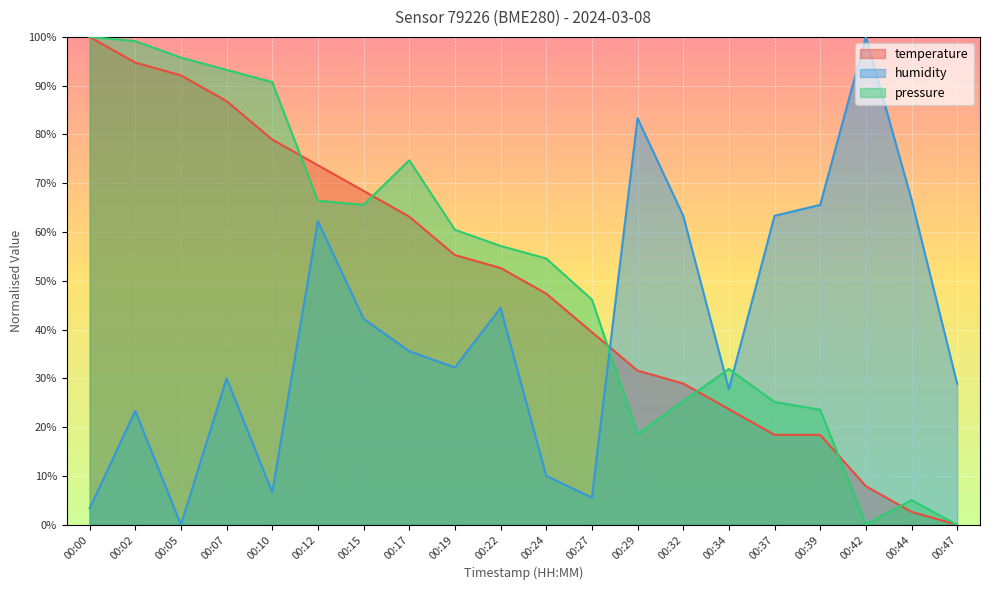

At which label is humidity closest to 49?

00:22